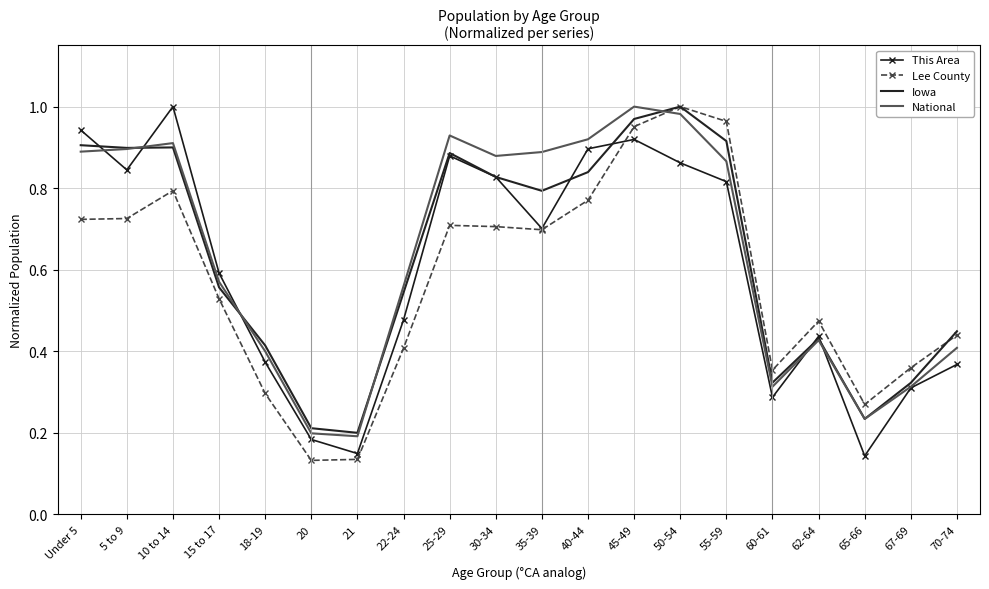

The value of Iowa at 62-64 is 0.7. True or false?

False